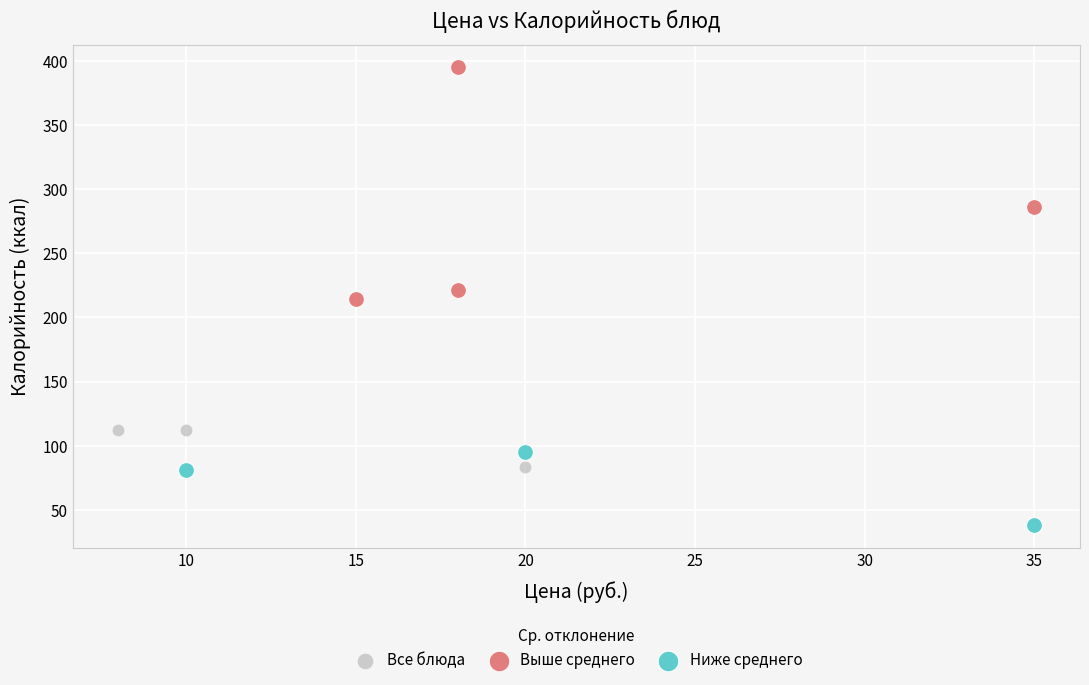

Which series reaches the minimum Y coordinate?

Ниже среднего